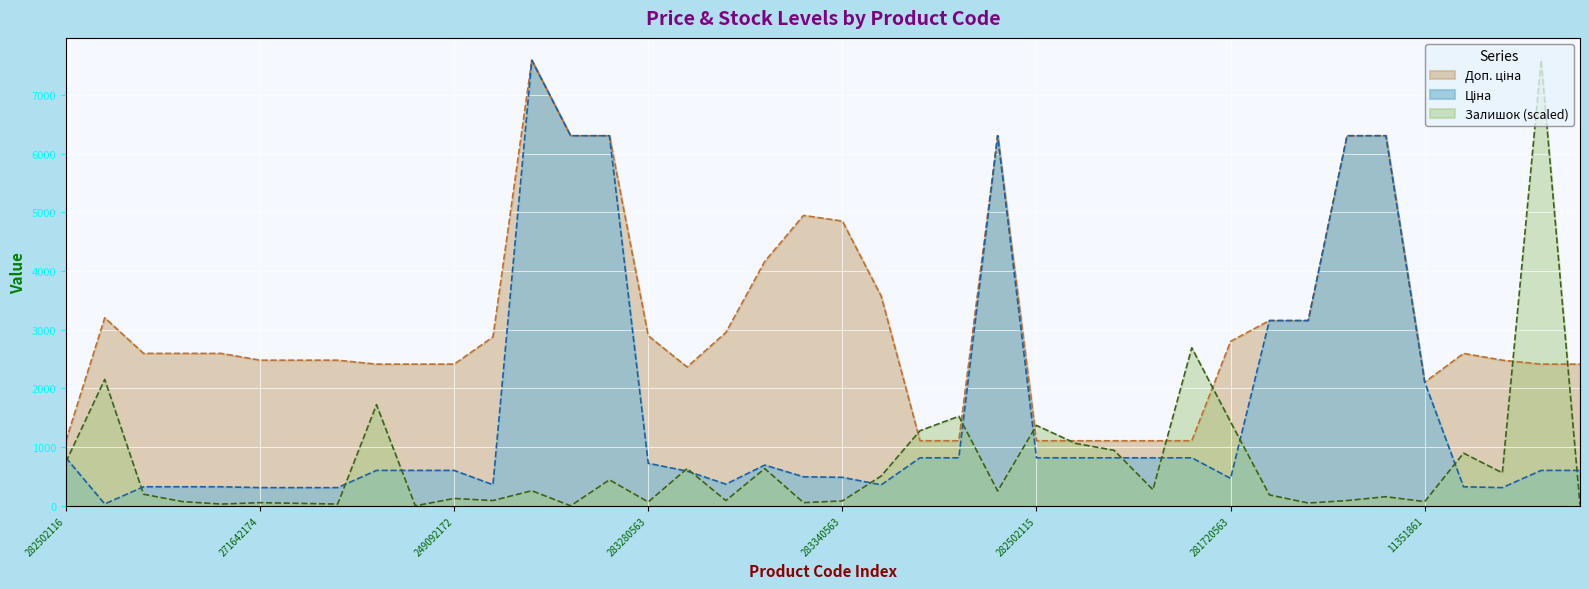

List the series in order of their peak value, highest first.

Ціна, Доп. ціна, Залишок